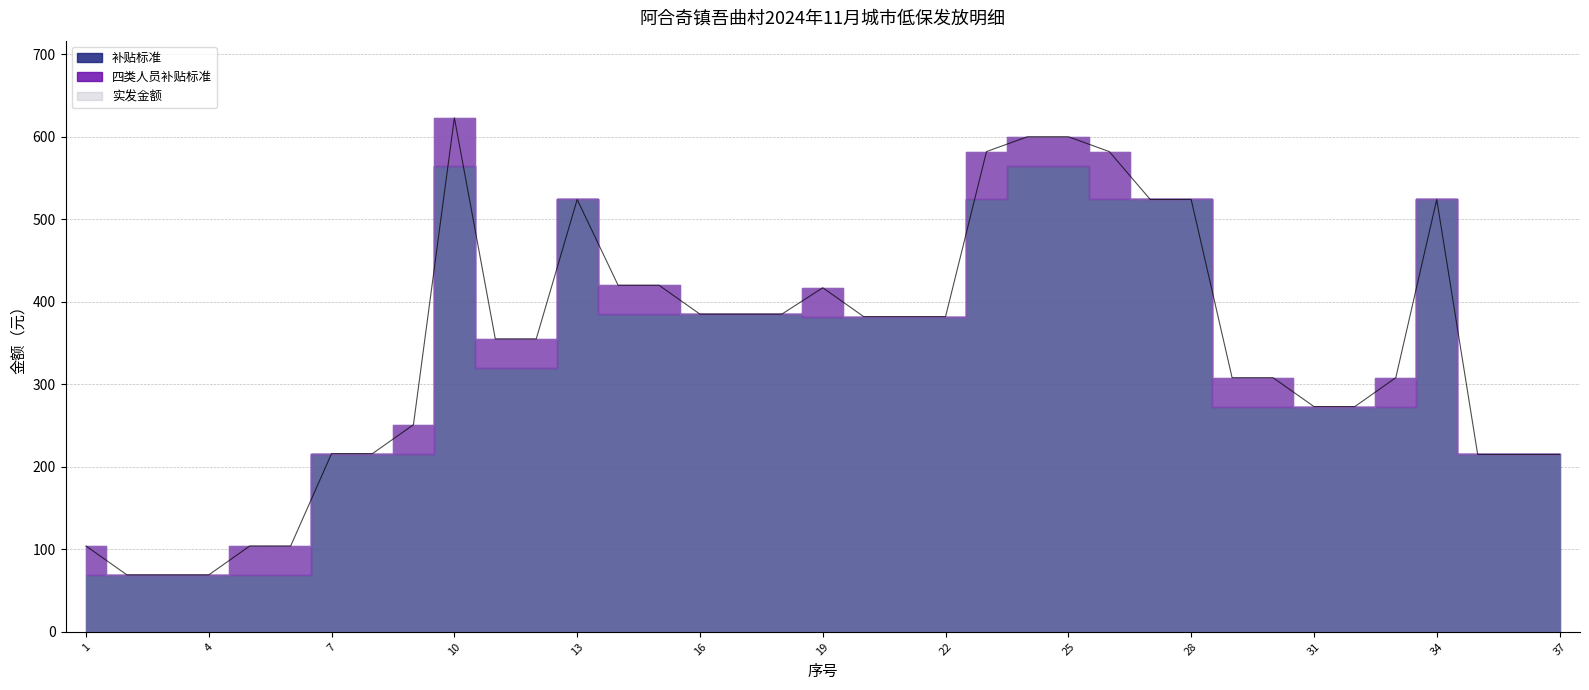

At which category is the sum across all series the highest?

10